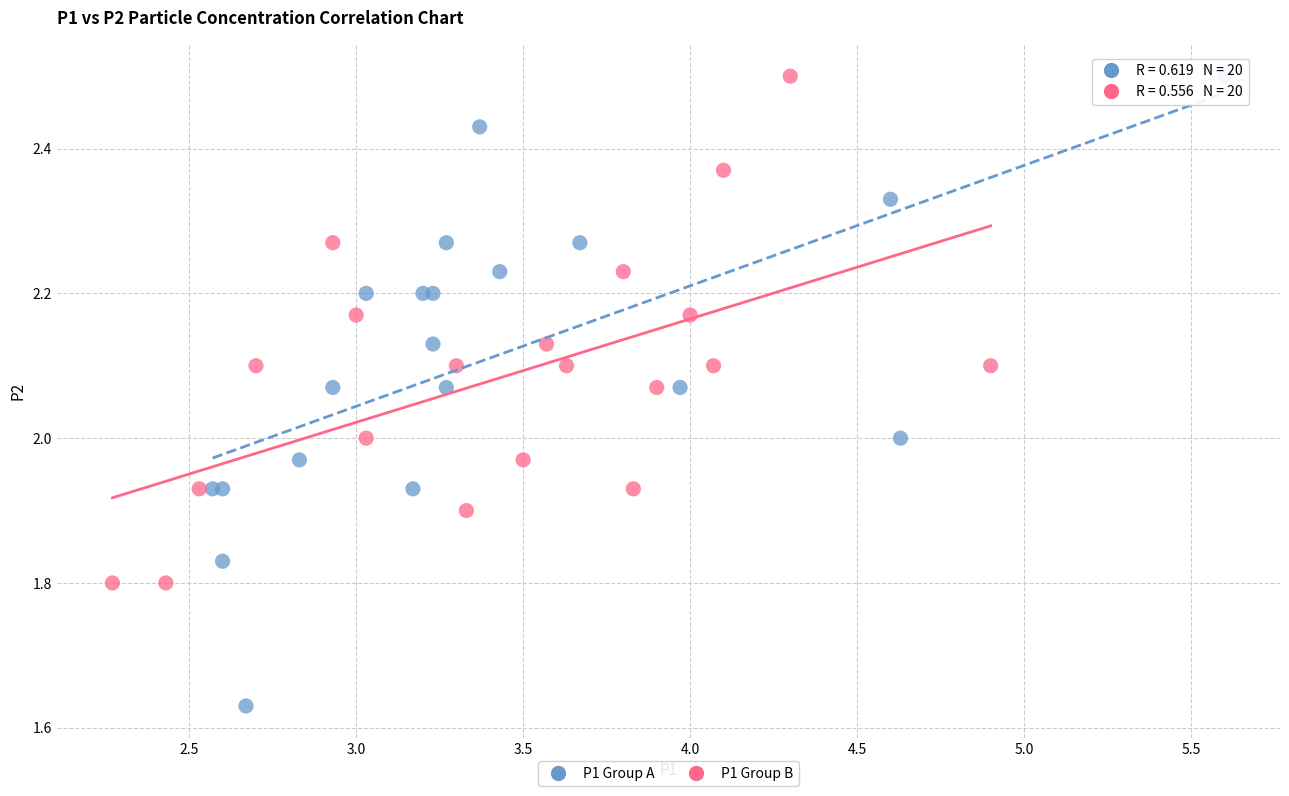

Which series reaches the minimum Y coordinate?

P1 Group A